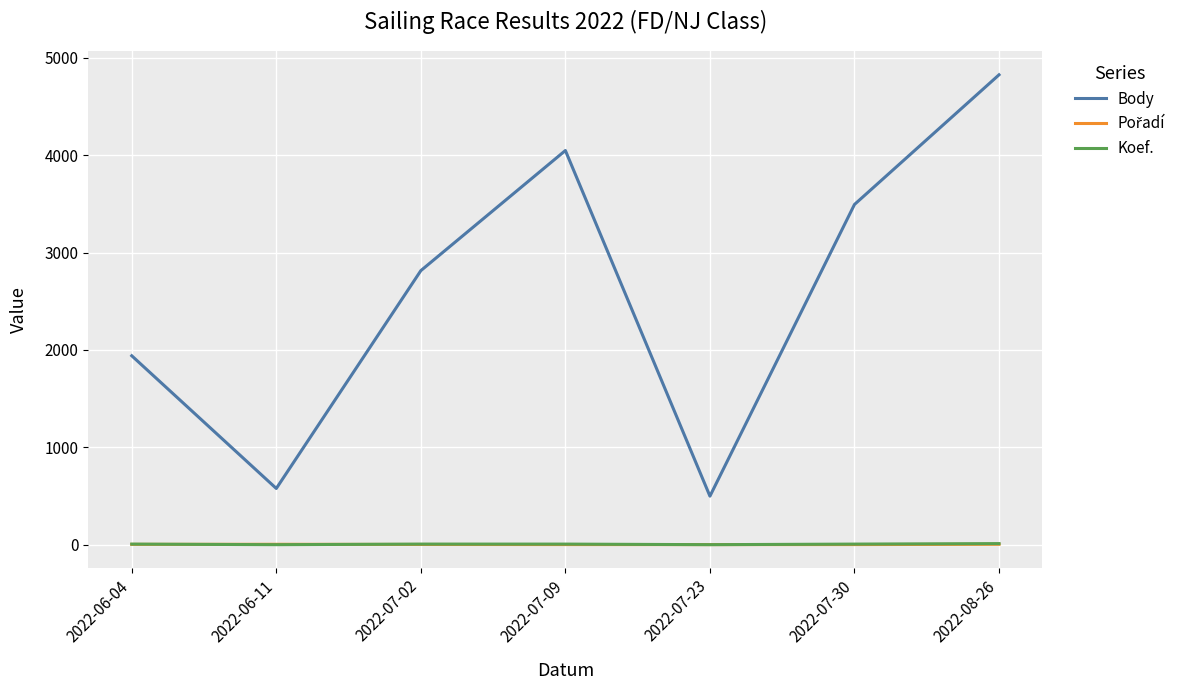

What is the smallest value displayed?

1